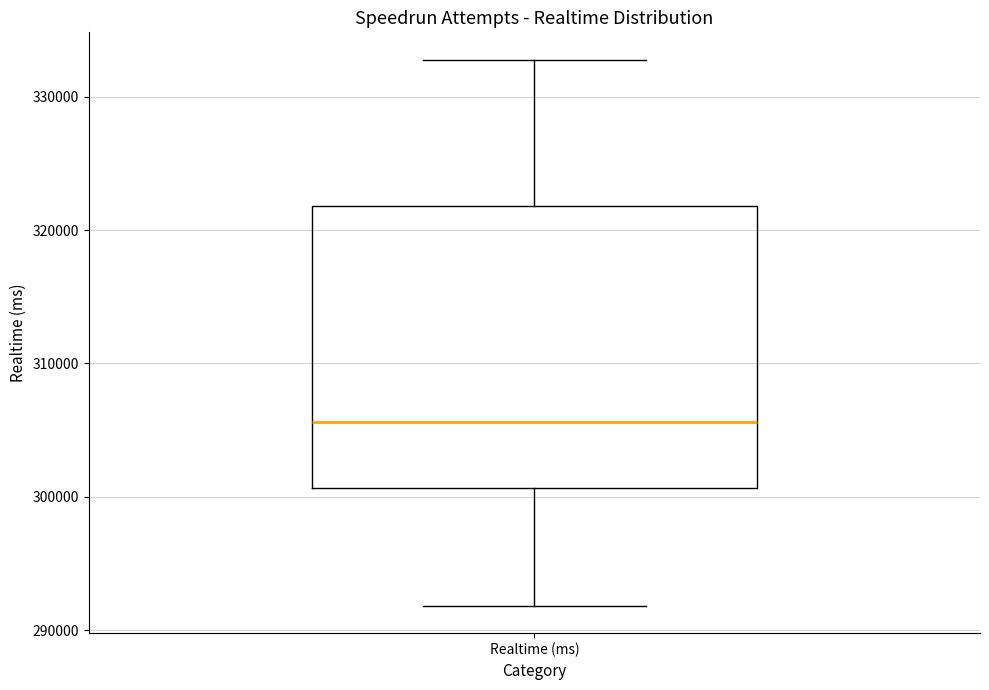

Transcribe this box plot: give where the median line is, the range the box spans, and where the two whiskers end, as read against the y-axis. The values are not printed on the chart, so give them approximately, as read against the axis.

median 306000, box 301000 to 322000, whiskers 292000 to 333000